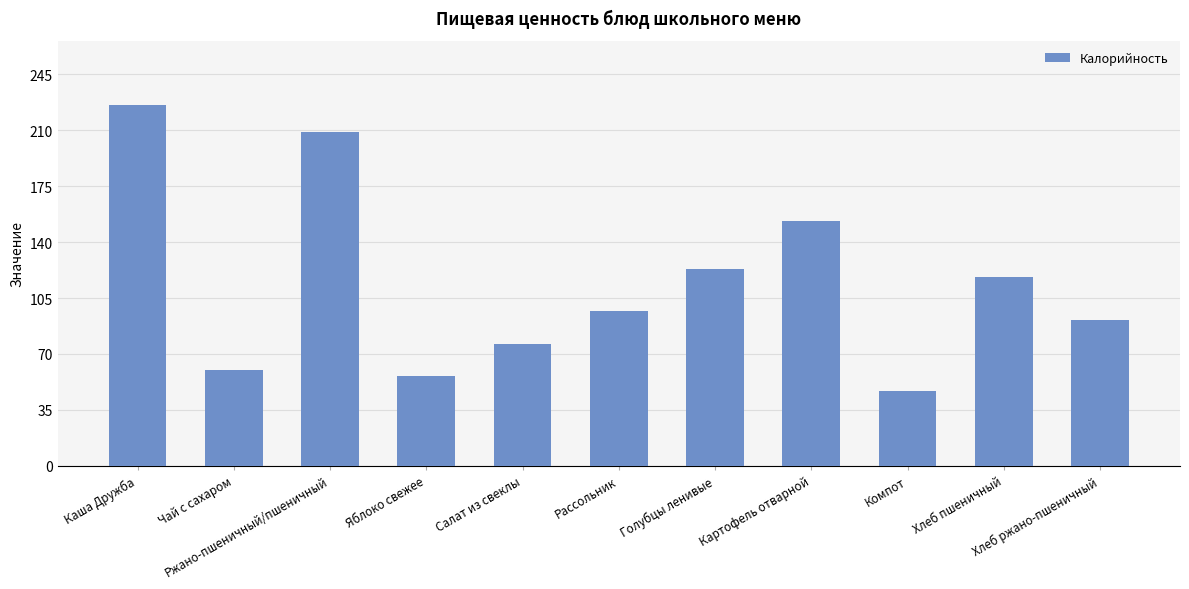

Reading left to right, what are all the values shown in this chart?

Каша Дружба=226.0	Чай с сахаром=60.0	Ржано-пшеничный/пшеничный=209.0	Яблоко свежее=56.0	Салат из свеклы=76.2	Рассольник=97.0	Голубцы ленивые=123.0	Картофель отварной=153.0	Компот=47.0	Хлеб пшеничный=118.0	Хлеб ржано-пшеничный=91.0